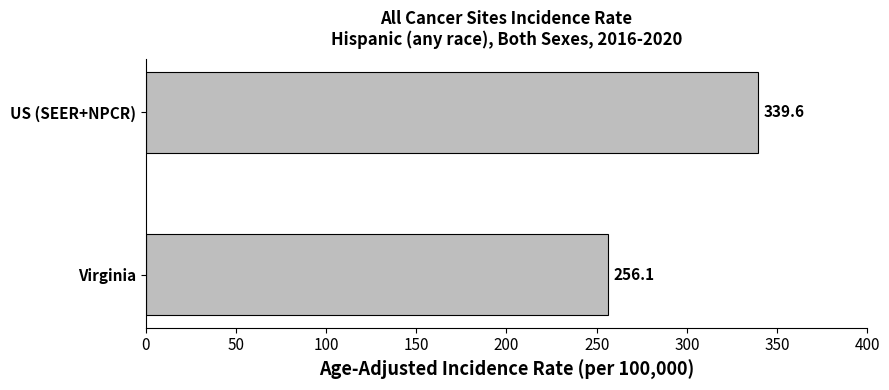

Is it true that the value at Virginia is 57.3?

False